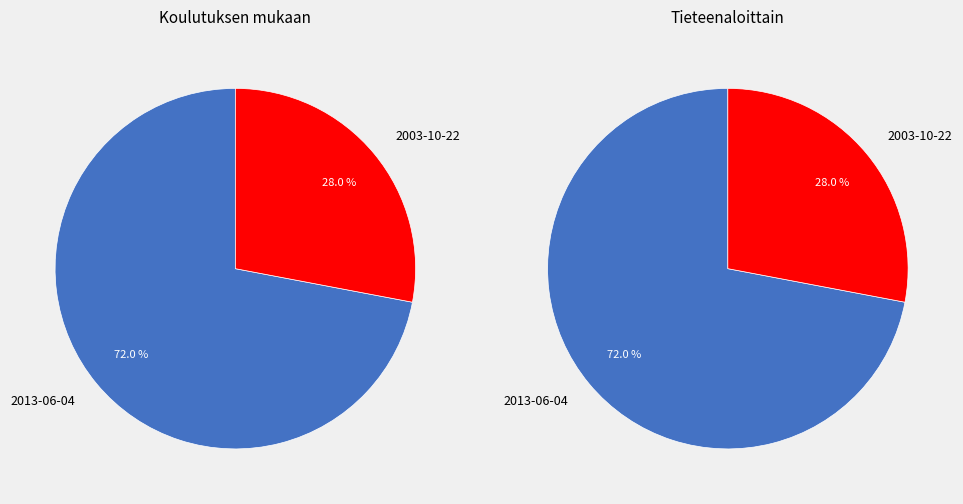

Which category has the smallest portion of the pie?

2003-10-22